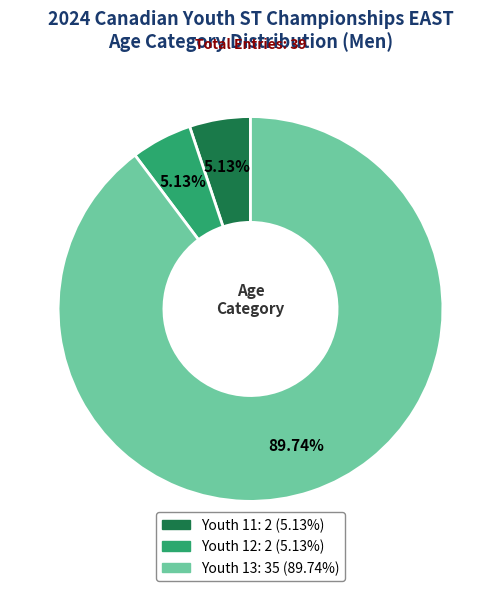

To the nearest percent, what portion does Youth 11 represent?

5%